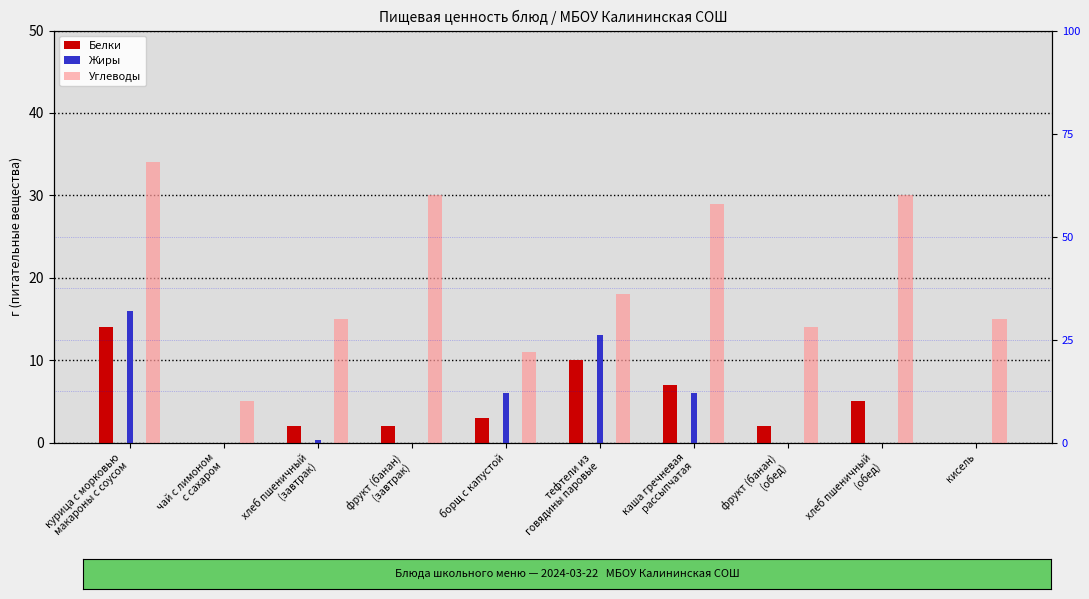

What is the label of the 6th bar from the left?

тефтели из
говядины паровые